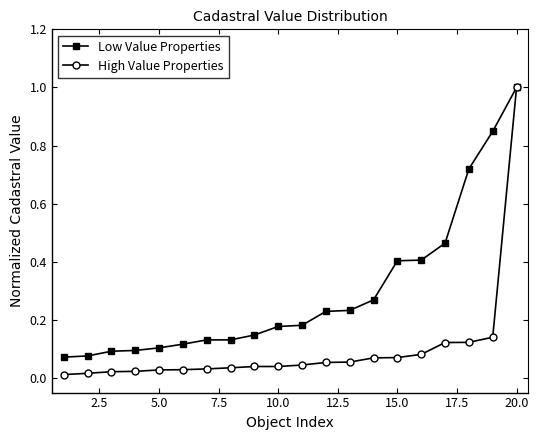

Which series has the largest range (max minus min)?

High Value Properties